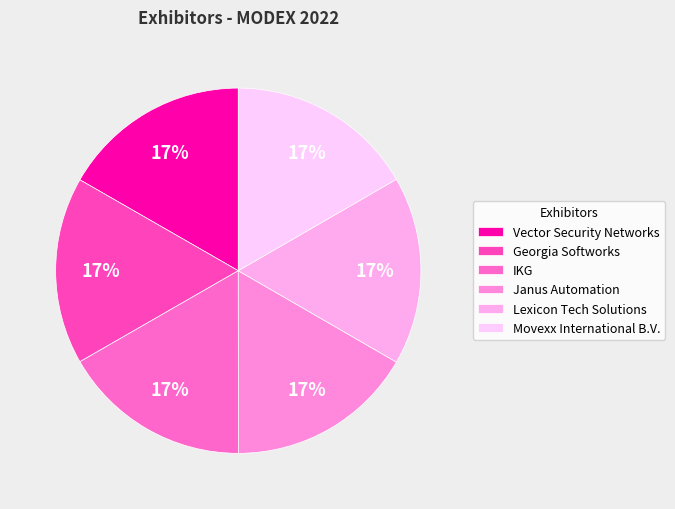

To the nearest percent, what is the average slice percentage?

17%